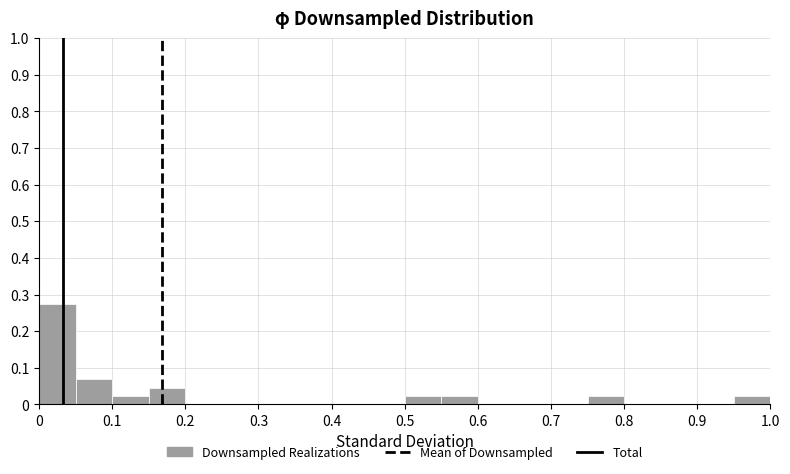

How tall is the bar that spans 0.75 to 0.80 on the x-axis? The values are not printed on the chart, so give them approximately, as read against the axis.

0.02